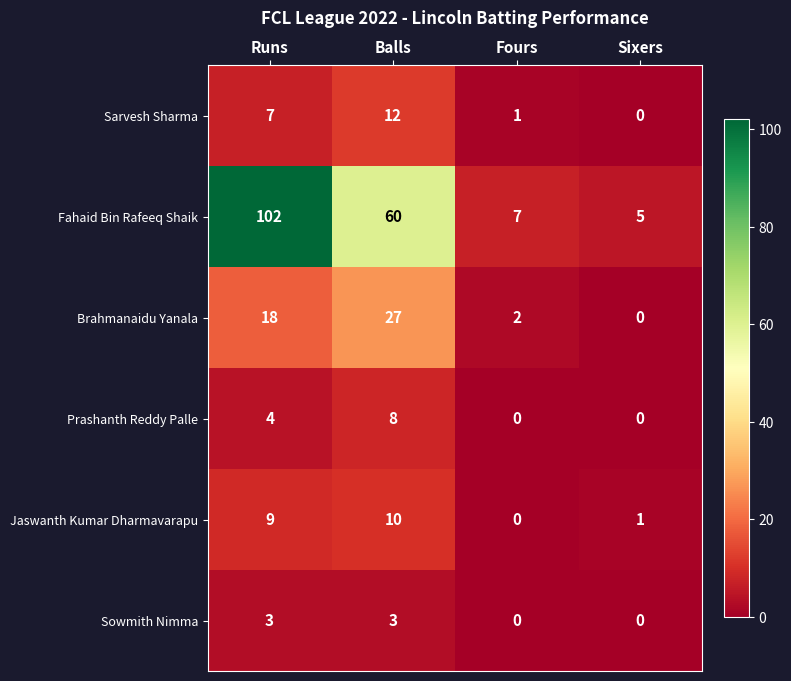

How many data points does each series have?

4